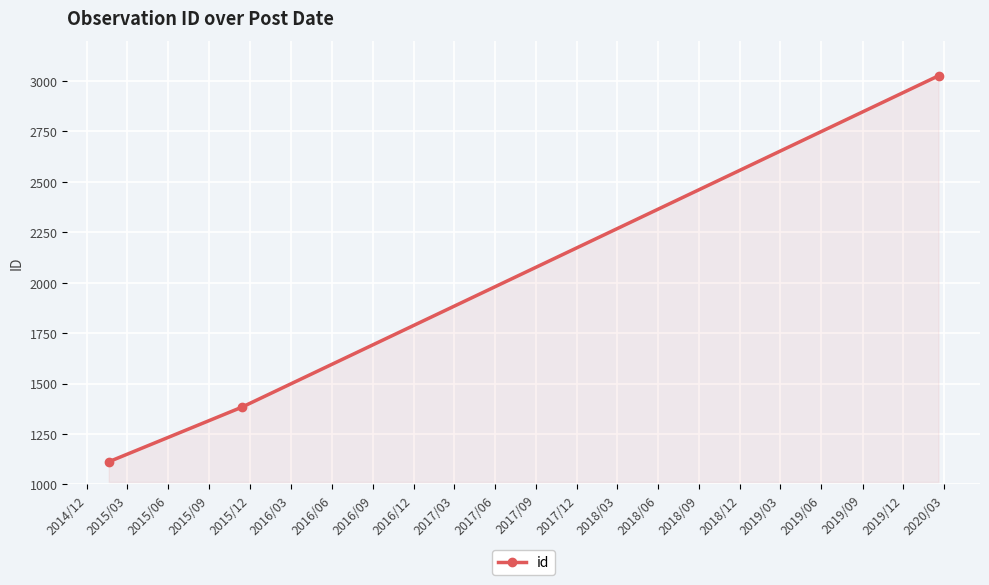

What is the minimum value shown in the chart?

1112